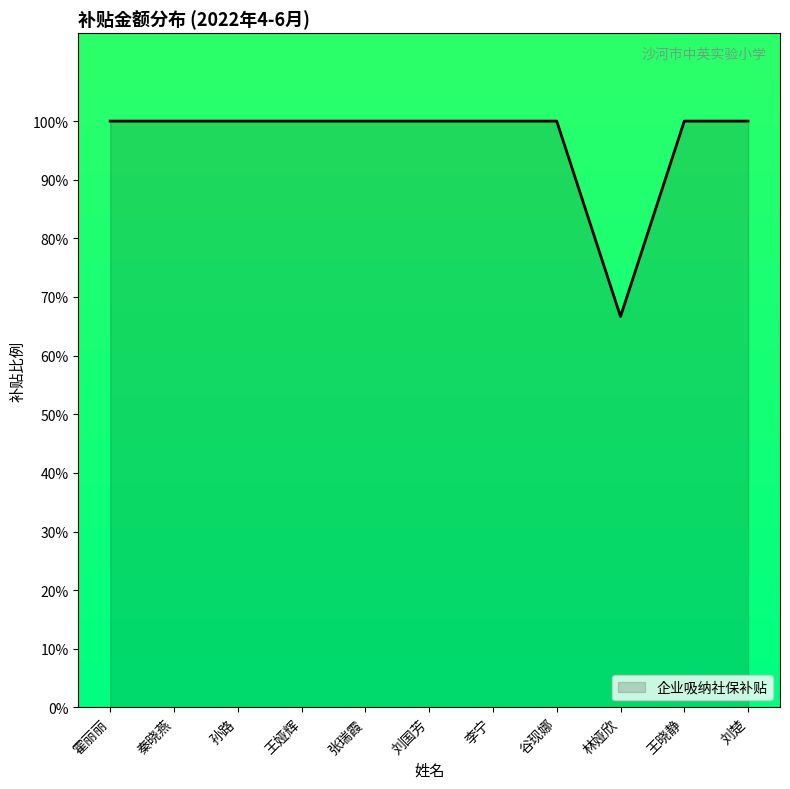

What is the minimum value shown in the chart?

66.7